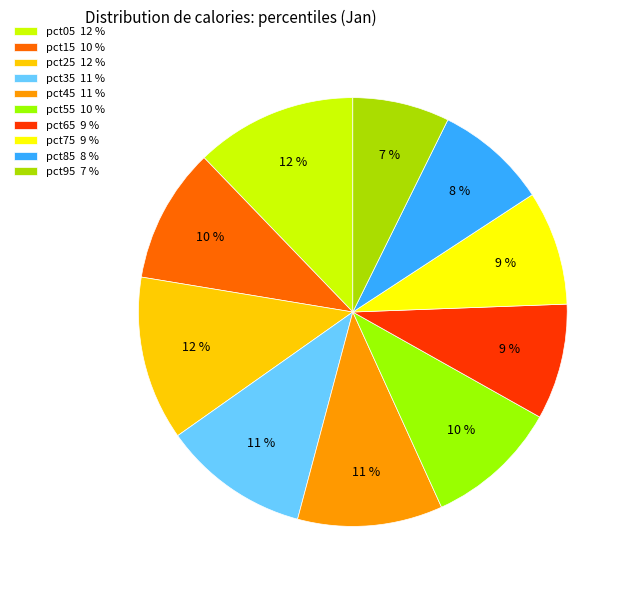

To the nearest percent, what percentage of the pie is pct75?

9%